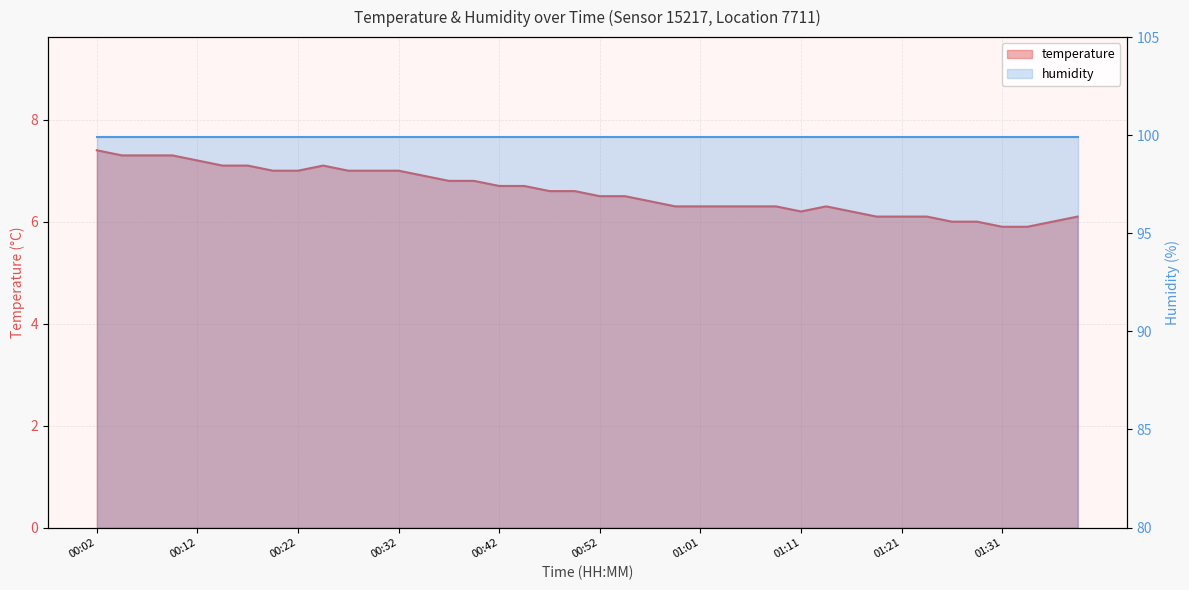

What is the sum of the values at 00:02 and 00:52?

13.9